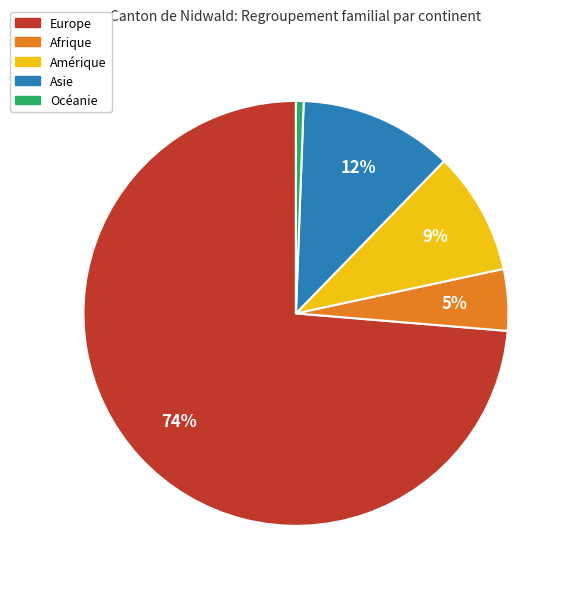

Is Europe the majority of the pie?

Yes